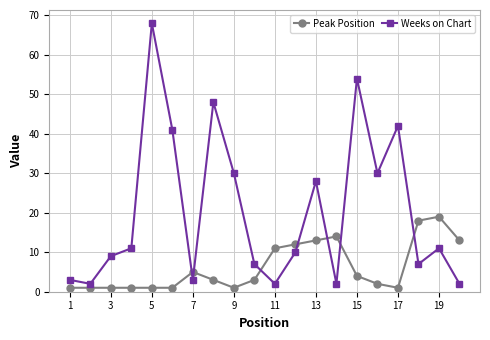

What are all the series names shown in the legend?

Peak Position, Weeks on Chart